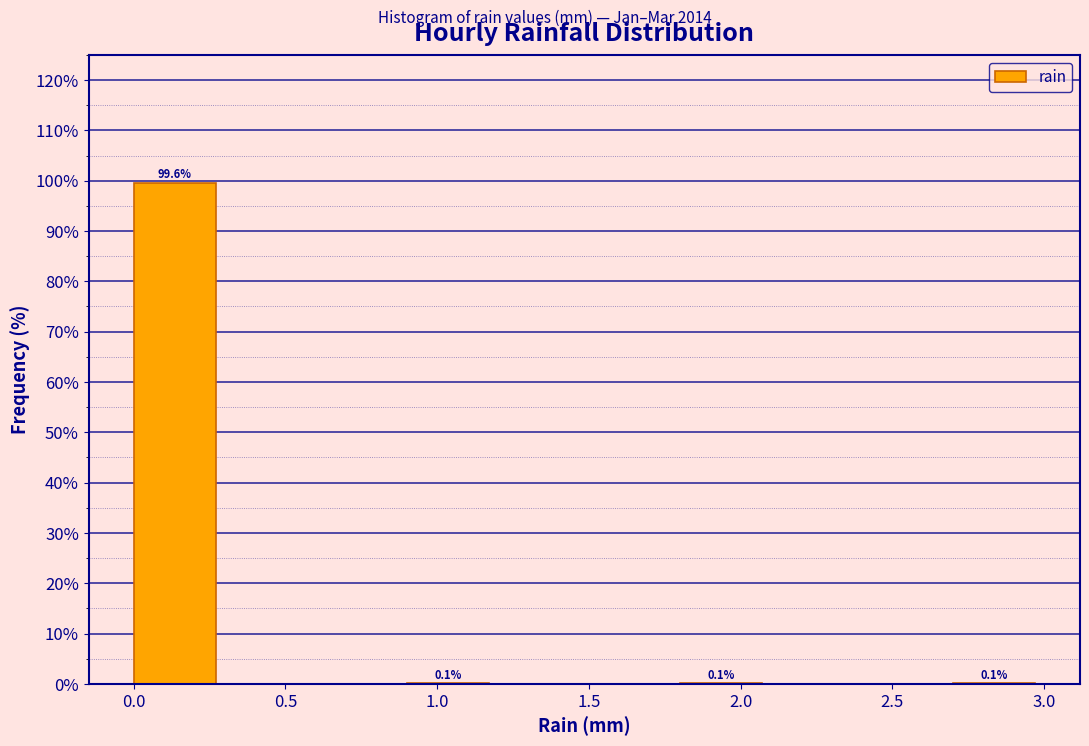

Which range on the x-axis has the tallest bar?

0.0 to 0.3